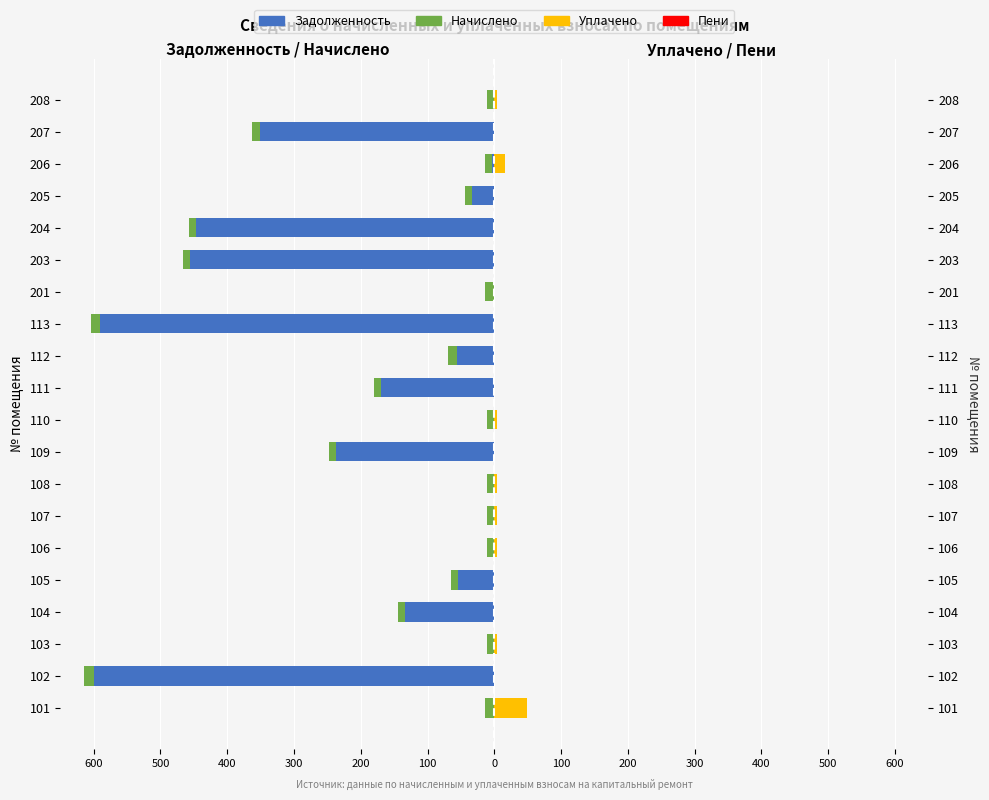

Which series has the widest spread of values?

Задолженность